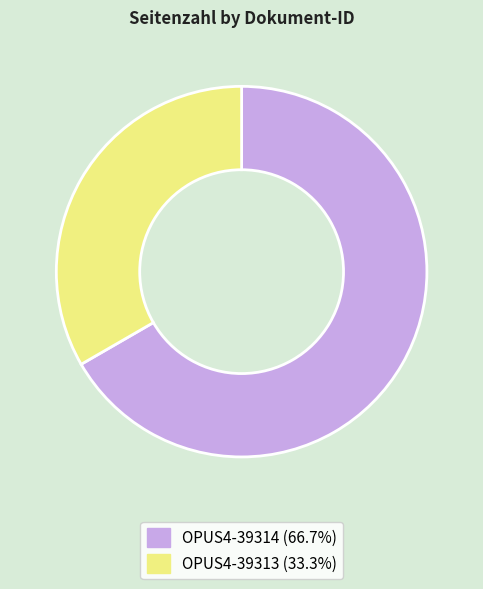

Does OPUS4-39314 account for over 50% of the chart?

Yes